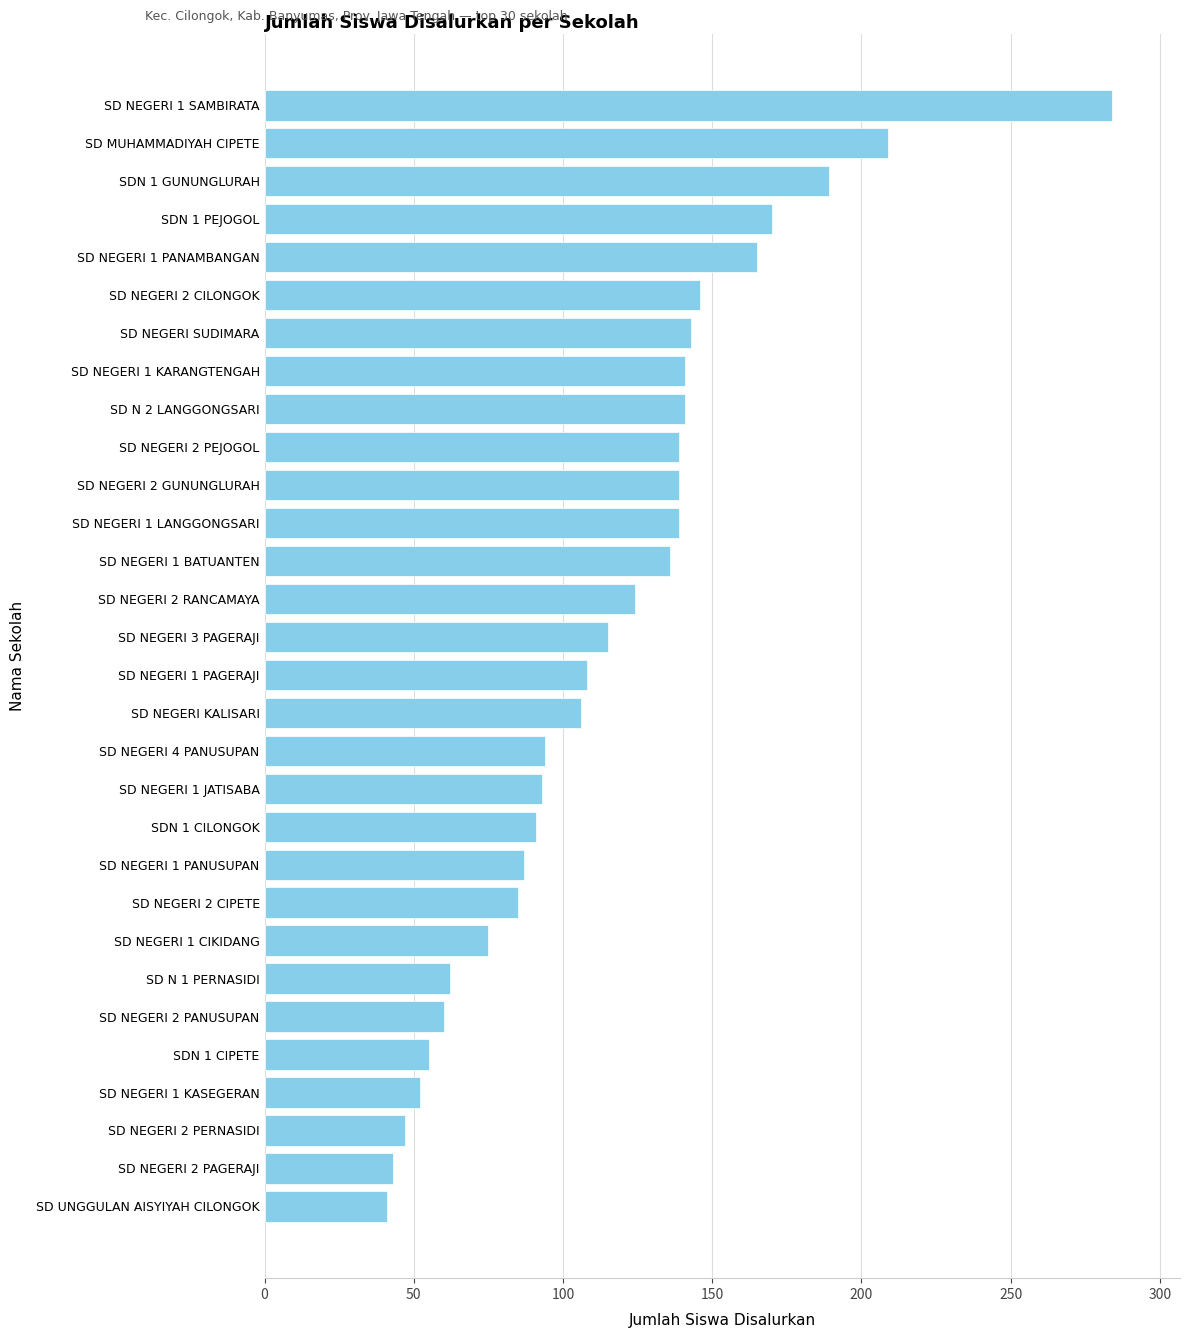

What is the greatest value displayed?

284